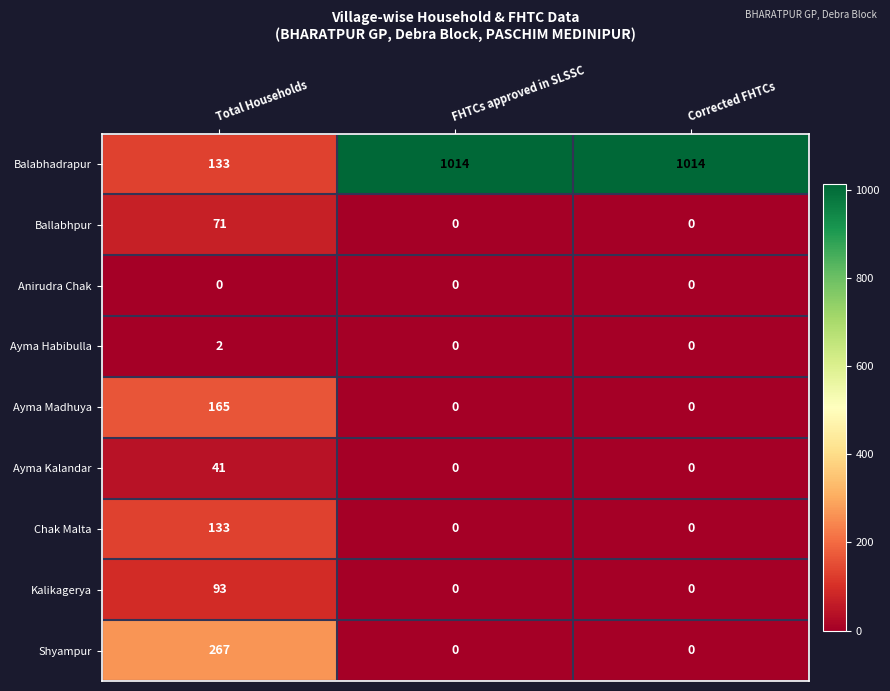

Reading right to left, extract all data points from this chart.

Balabhadrapur: 1014	1014	133
Ballabhpur: 0	0	71
Anirudra Chak: 0	0	0
Ayma Habibulla: 0	0	2
Ayma Madhuya: 0	0	165
Ayma Kalandar: 0	0	41
Chak Malta: 0	0	133
Kalikagerya: 0	0	93
Shyampur: 0	0	267